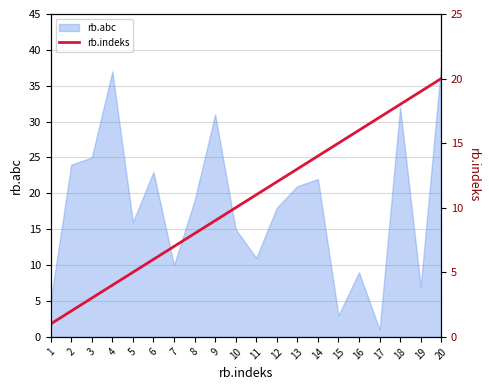

At which label does rb.abc reach its peak?

20